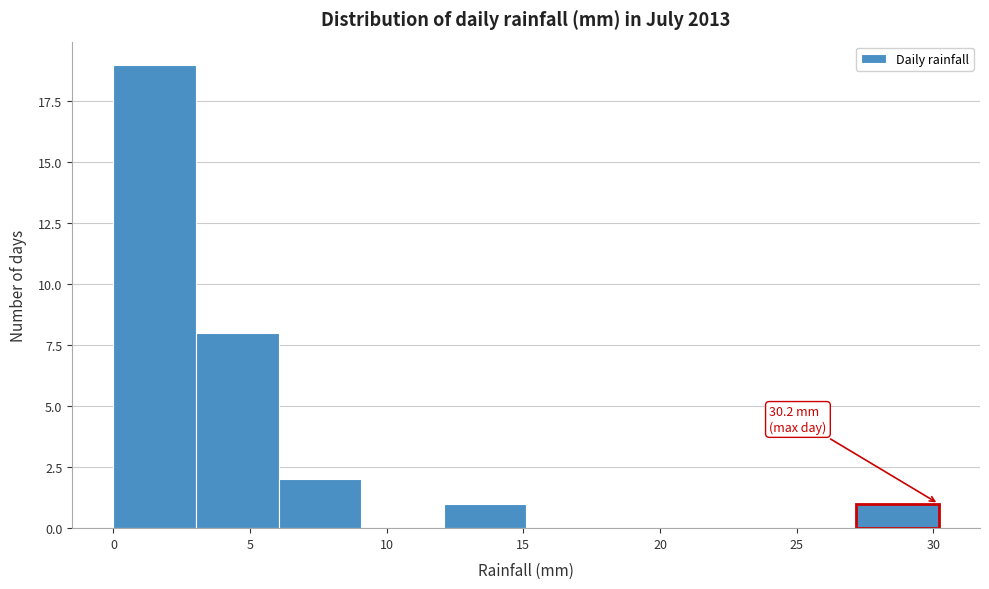

Which range on the x-axis has the tallest bar?

0 to 3